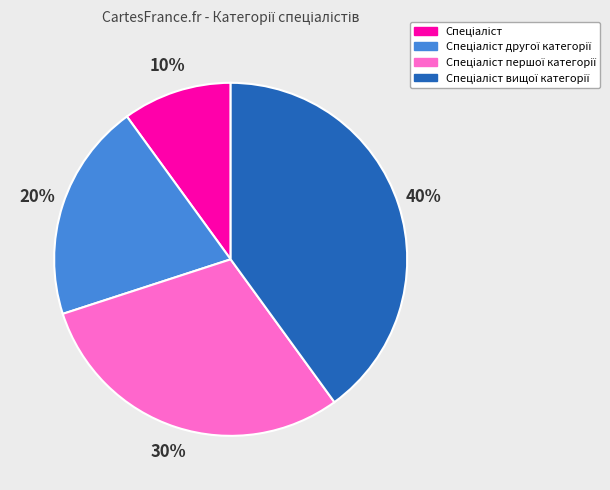

To the nearest percent, what is the difference between the largest and smallest slice percentages?

30%